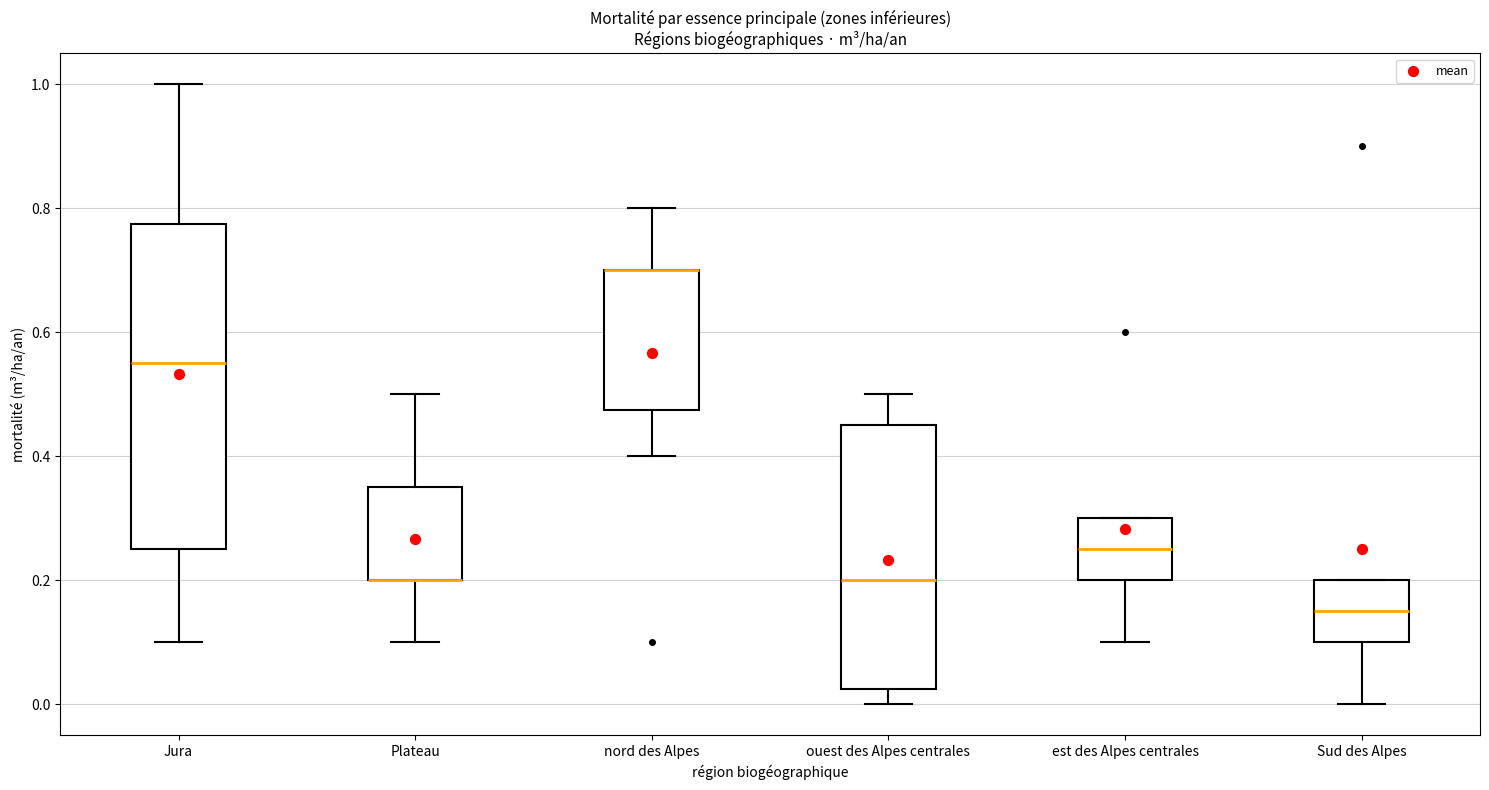

Which box is the tallest, from its lower edge to its upper edge?

Jura